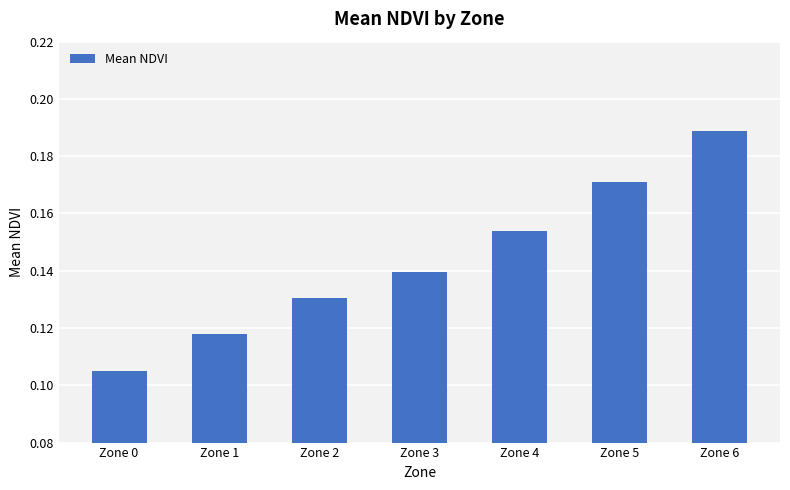

Rank the categories by value from highest to lowest.

Zone 6, Zone 5, Zone 4, Zone 3, Zone 2, Zone 1, Zone 0